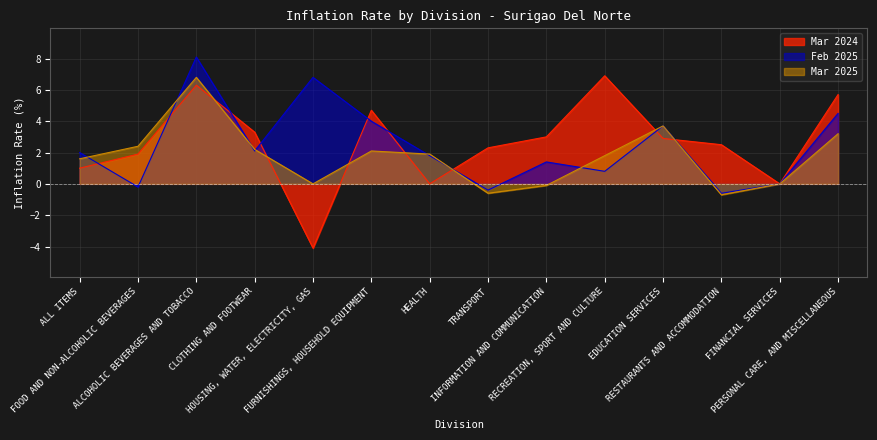

Between CLOTHING AND FOOTWEAR and HOUSING, WATER, ELECTRICITY, GAS, which is larger?

CLOTHING AND FOOTWEAR